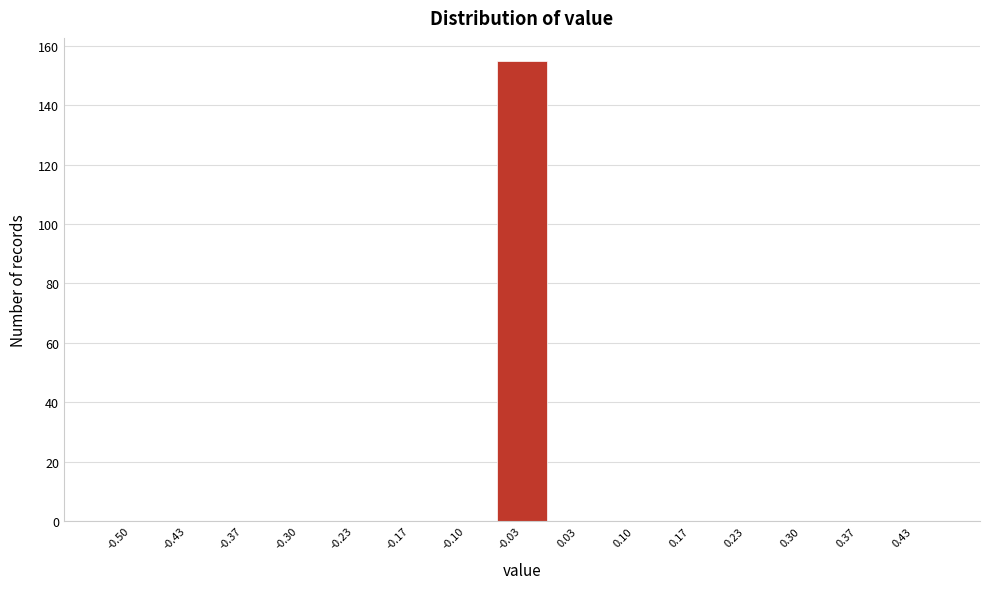

Reading left to right, what are all the values shown in this chart?

-0.50=0	-0.43=0	-0.37=0	-0.30=0	-0.23=0	-0.17=0	-0.10=0	-0.03=155	0.03=0	0.10=0	0.17=0	0.23=0	0.30=0	0.37=0	0.43=0